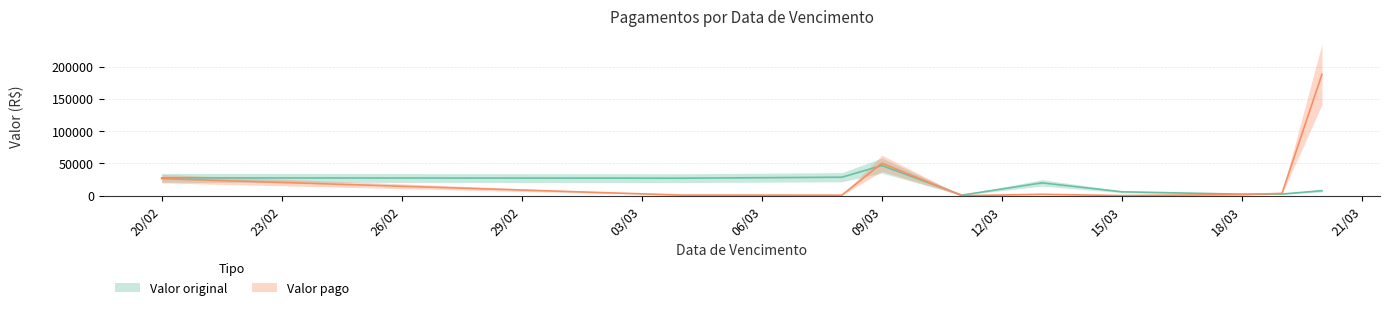

Does the chart display data point markers on the line(s)?

No